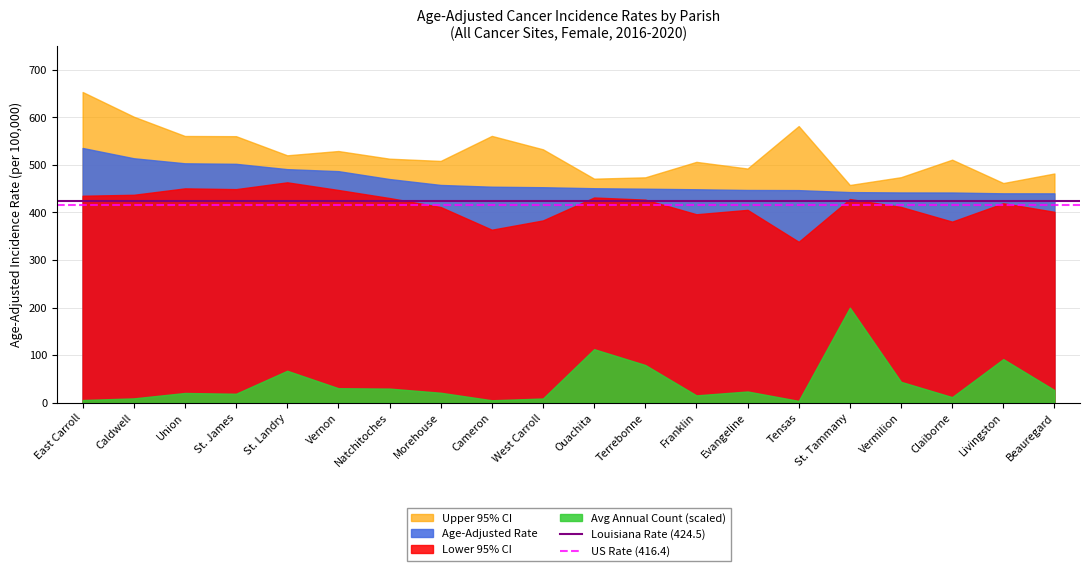

The value of Avg Annual Count (scaled) at Vermilion is 44.1. True or false?

True